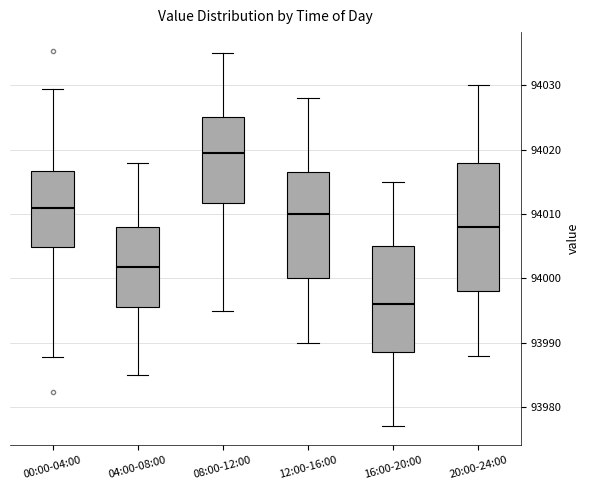

Which box has the lowest median line?

16:00-20:00